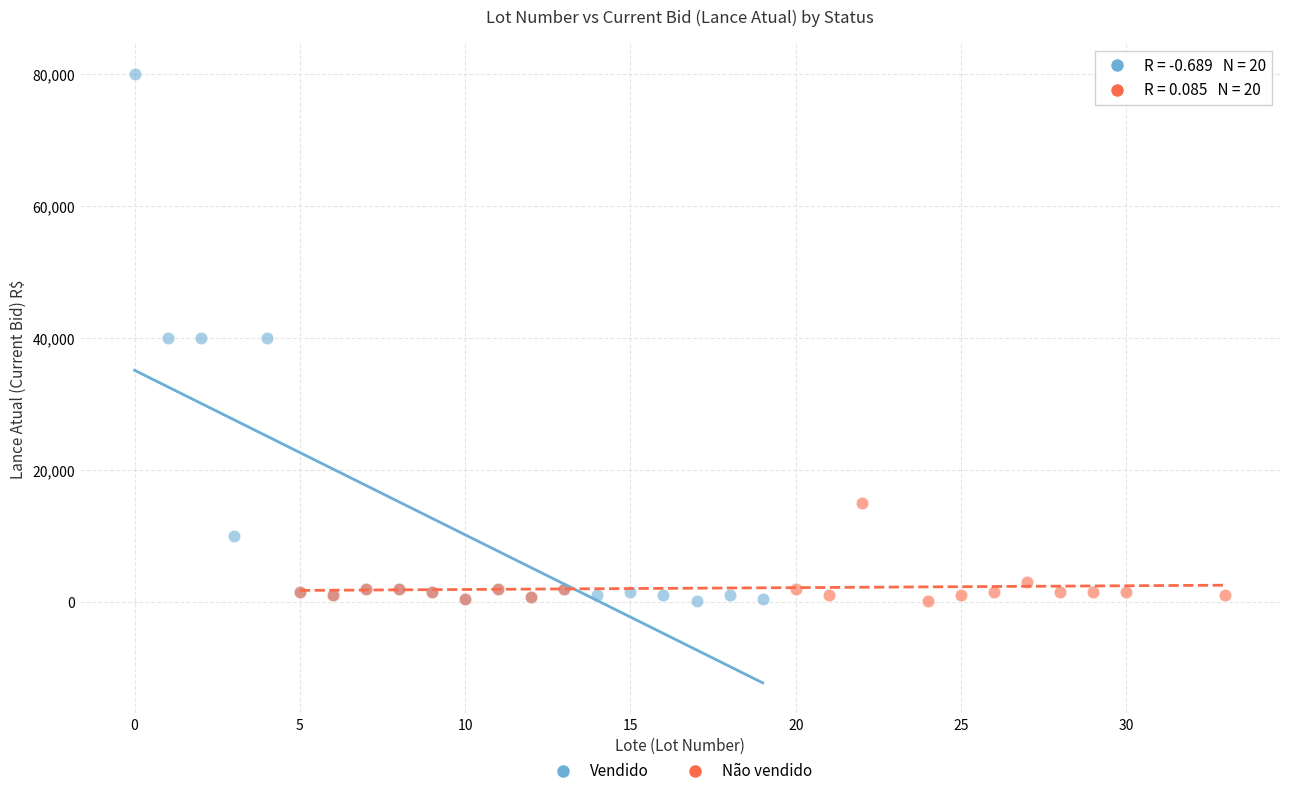

Which series has the widest spread of Y values?

Vendido